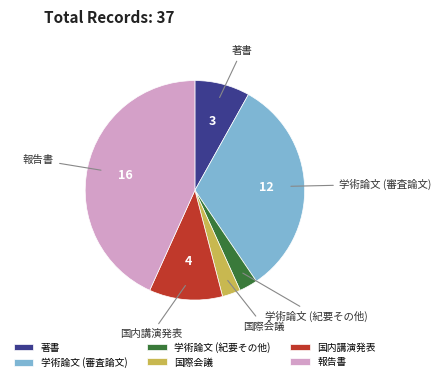

Does 学術論文 (紀要その他) represent more than half of the total?

No